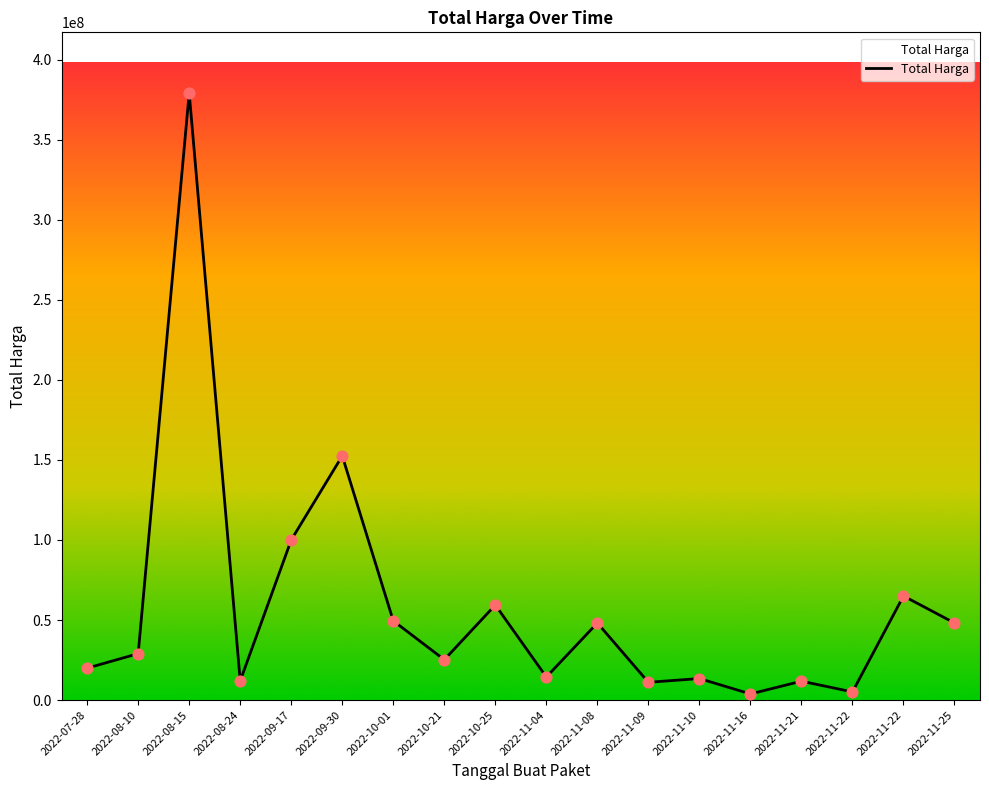

Approximately how many times larger is the value at 2022-08-24 compared to 2022-07-28?

0.6